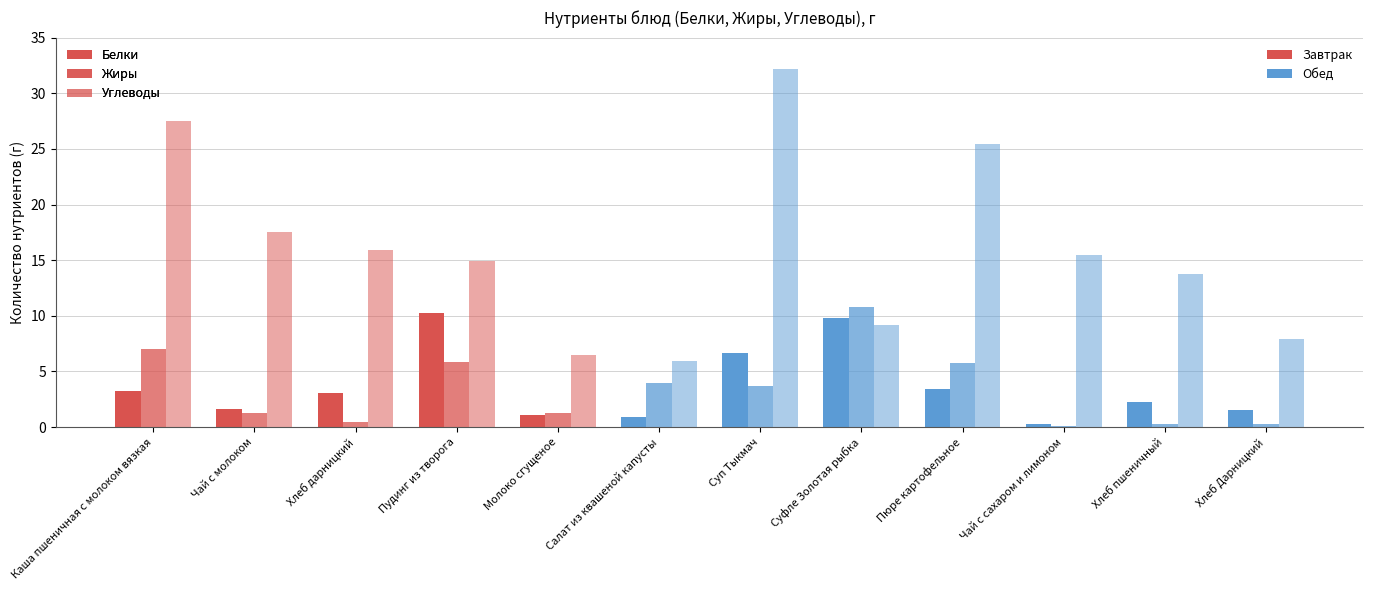

Count the number of categories in the chart.

12